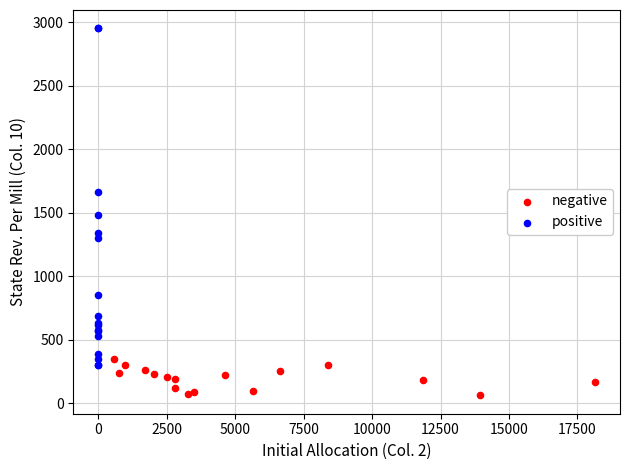

Which series has the widest spread of Y values?

positive